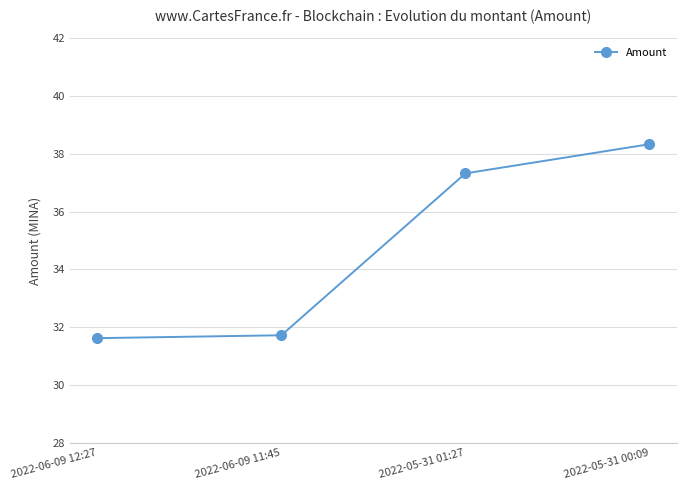

What is the value of the 2nd point from the left?

31.7